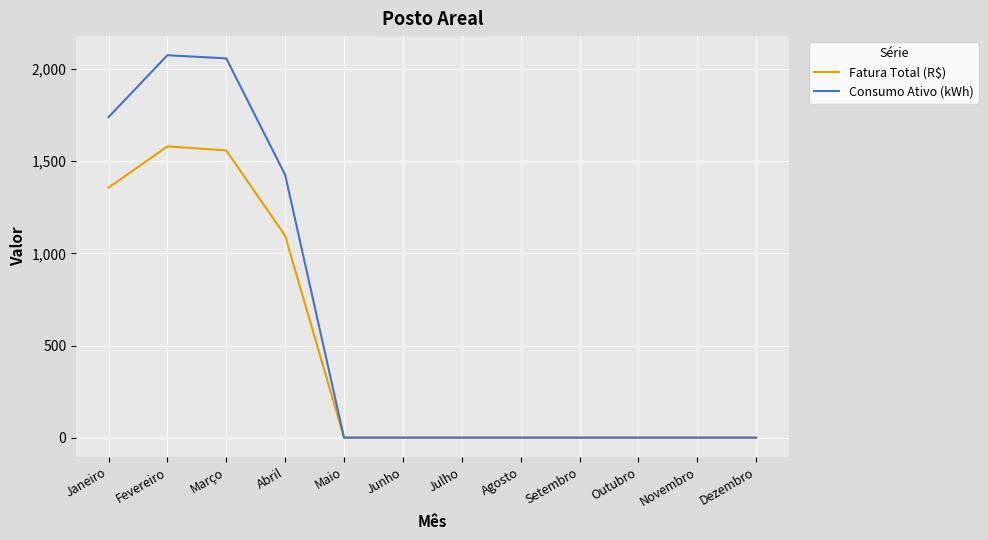

What position from the right is Agosto?

5